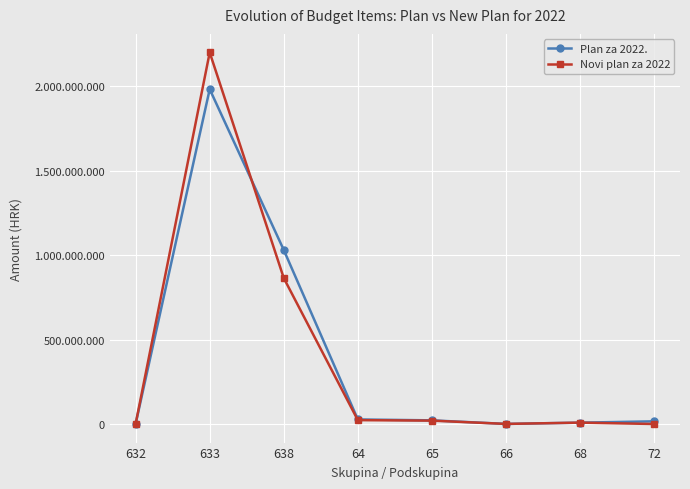

How many times do Plan za 2022. and Novi plan za 2022 cross each other?

3